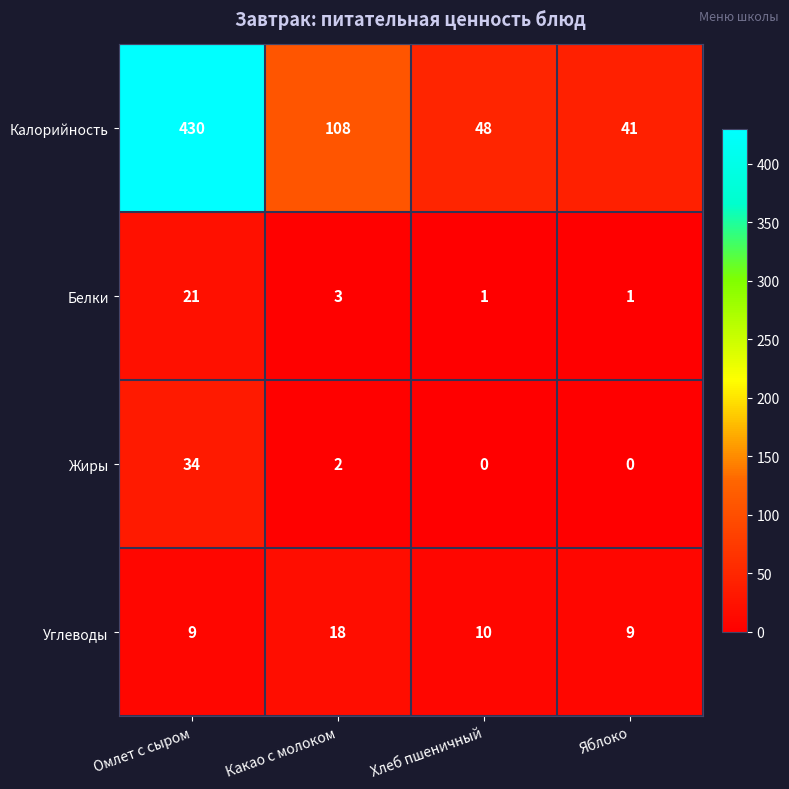

What is the difference between the highest and lowest values at Яблоко?

41